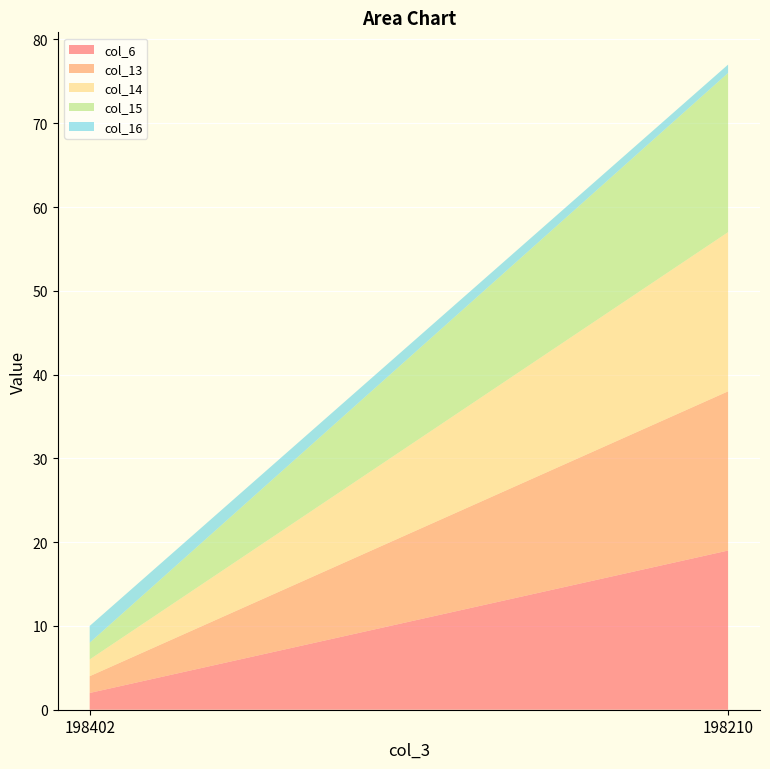

Reading left to right, list all the values displayed in this chart.

col_6: 2	19
col_13: 2	19
col_14: 2	19
col_15: 2	19
col_16: 2	1